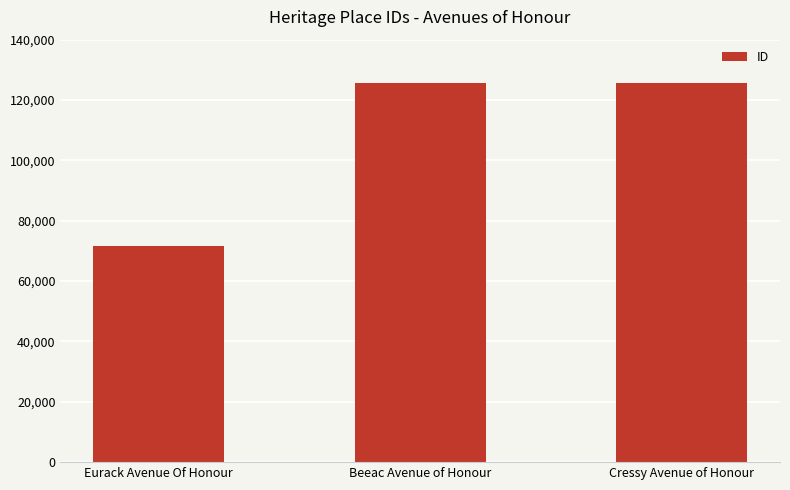

How many series are shown in this chart?

1